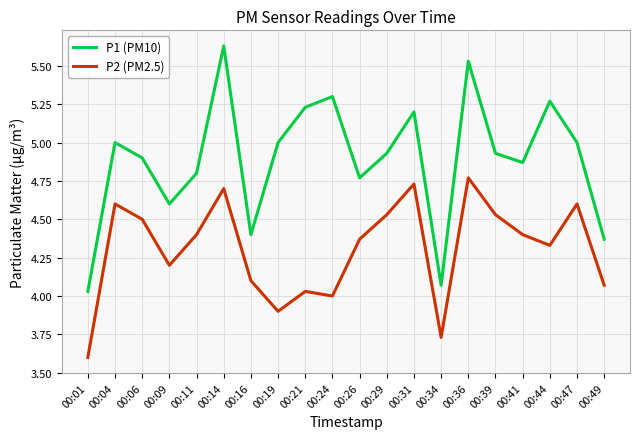

Is it true that P1 (PM10) equals 4.9 at 00:29?

True